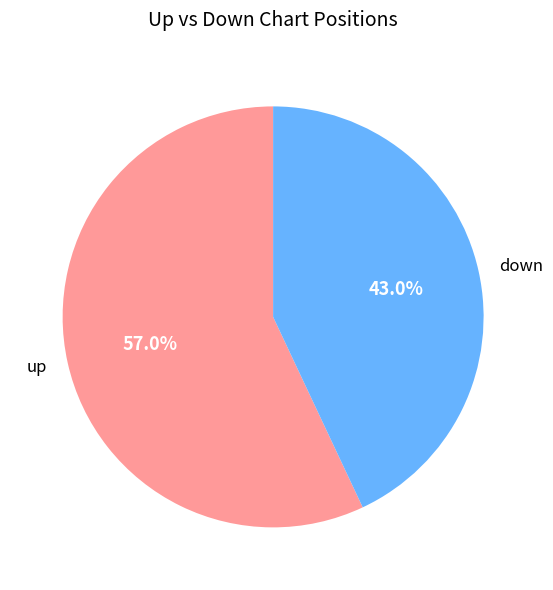

Is up the majority of the pie?

Yes